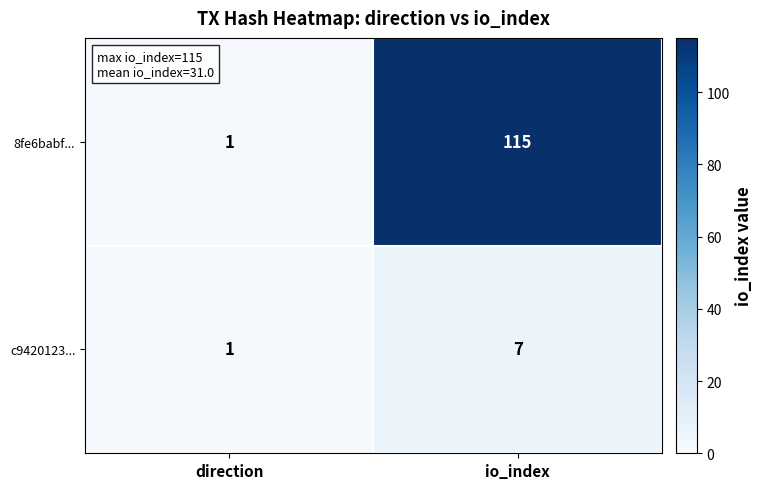

What is the maximum value shown in the chart?

115